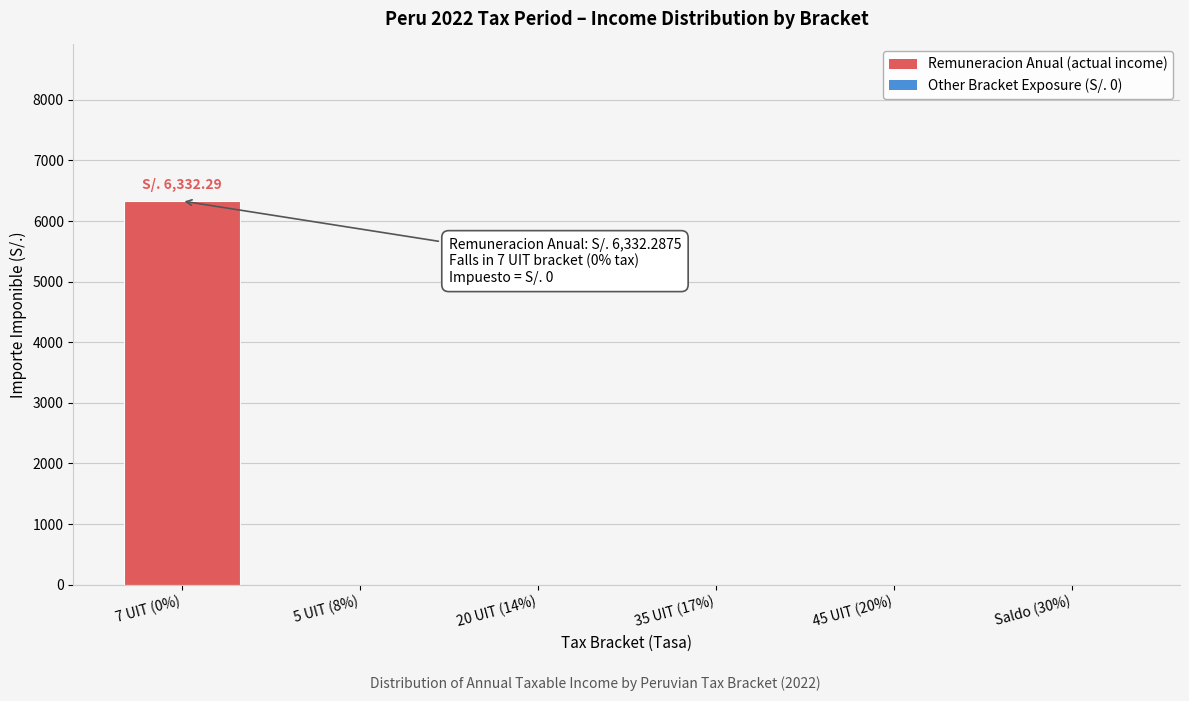

Reading left to right, transcribe all the data shown in this chart.

7 UIT (0%)=6332.3	5 UIT (8%)=0.0	20 UIT (14%)=0.0	35 UIT (17%)=0.0	45 UIT (20%)=0.0	Saldo (30%)=0.0